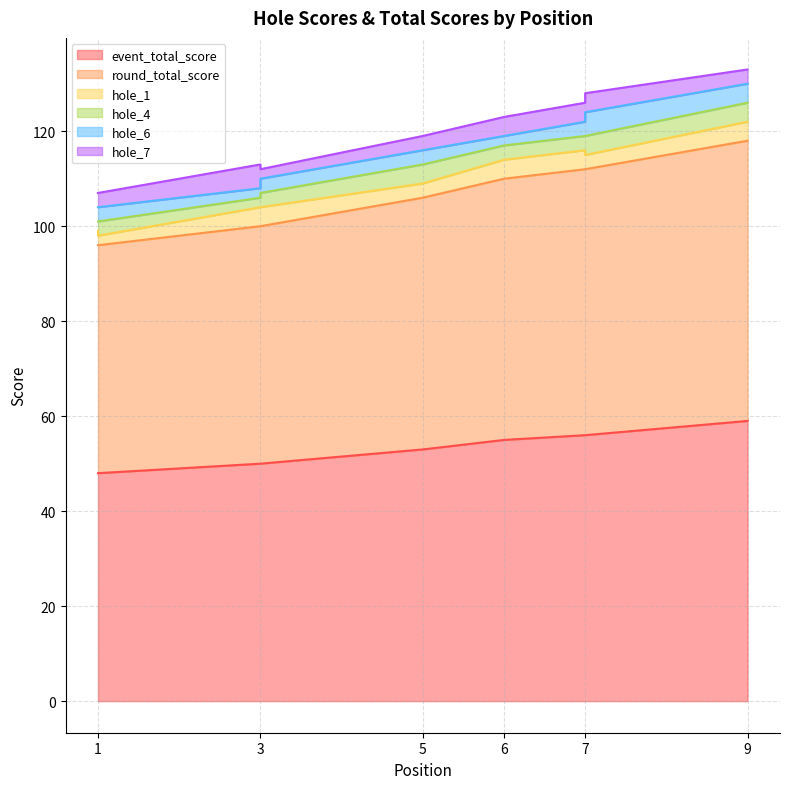

Where is the first local minimum for hole_1?

1